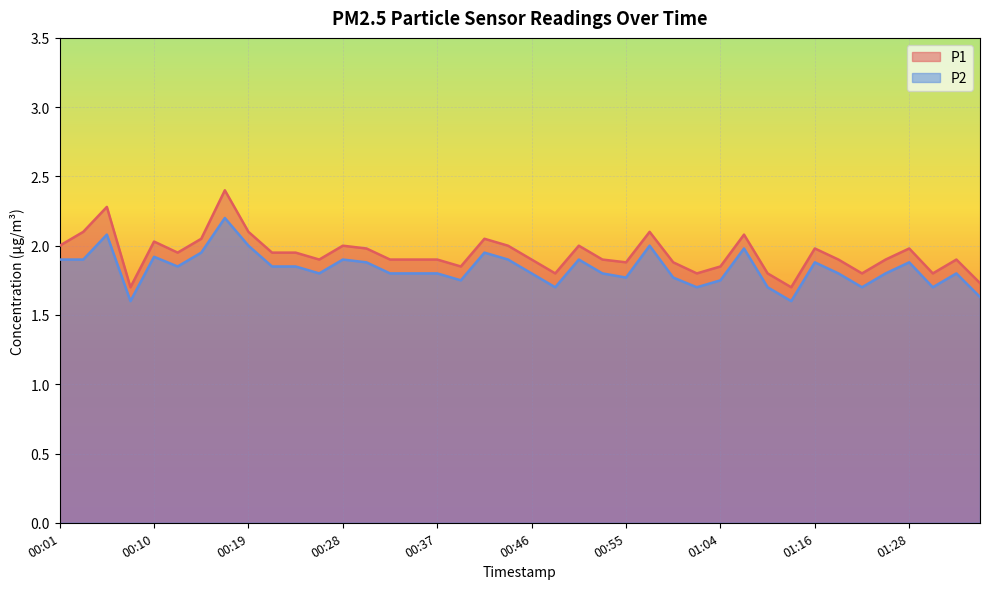

The value of P2 at 00:53 is 0.8. True or false?

False